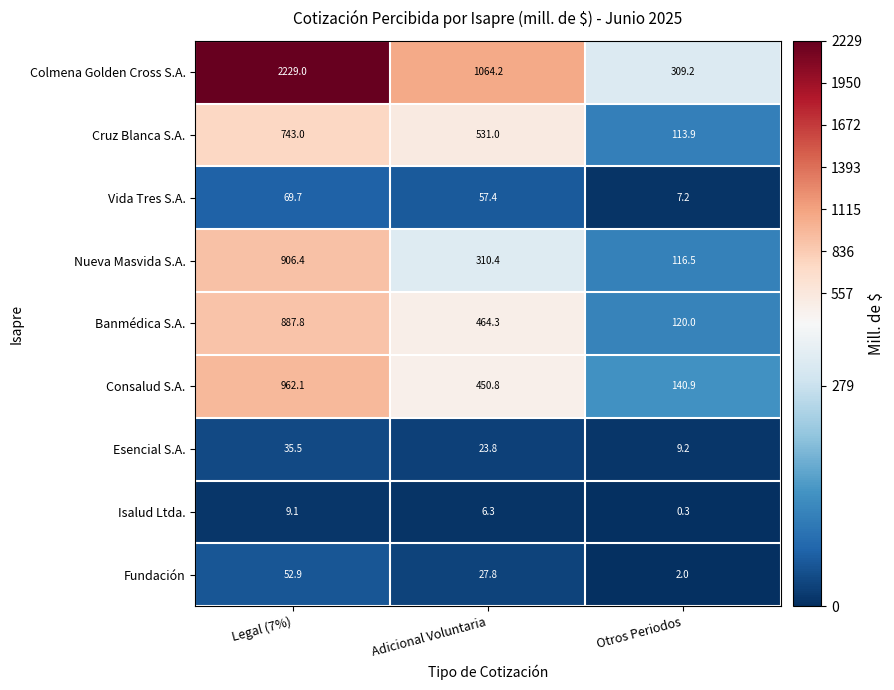

Reading left to right, extract all data points from this chart.

Colmena Golden Cross S.A.: 2229.0	1064.2	309.2
Cruz Blanca S.A.: 743.0	531.0	113.9
Vida Tres S.A.: 69.7	57.4	7.2
Nueva Masvida S.A.: 906.4	310.4	116.5
Banmédica S.A.: 887.8	464.3	120.0
Consalud S.A.: 962.1	450.8	140.9
Esencial S.A.: 35.5	23.8	9.2
Isalud Ltda.: 9.1	6.3	0.3
Fundación: 52.9	27.8	2.0